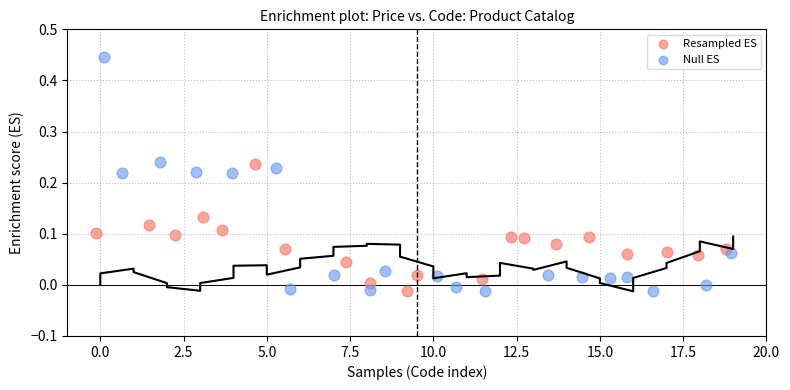

Which series reaches the maximum Y coordinate?

Null ES